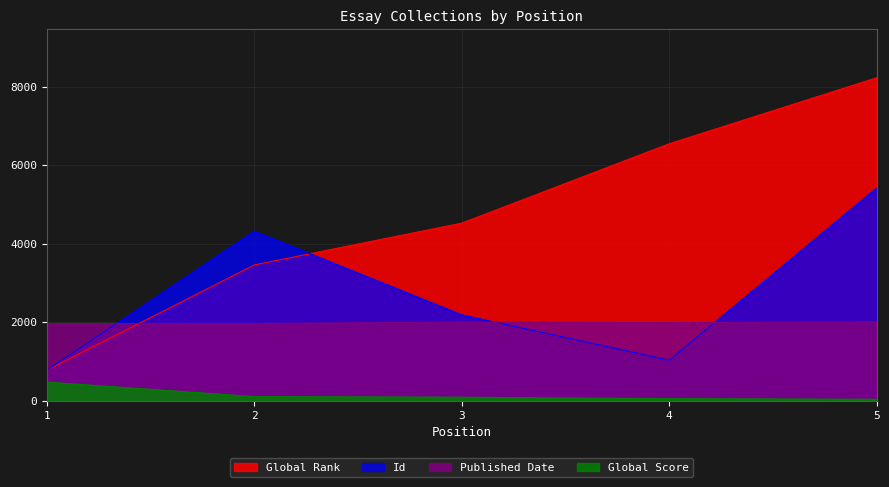

Between 3 and 4, which is larger?

4